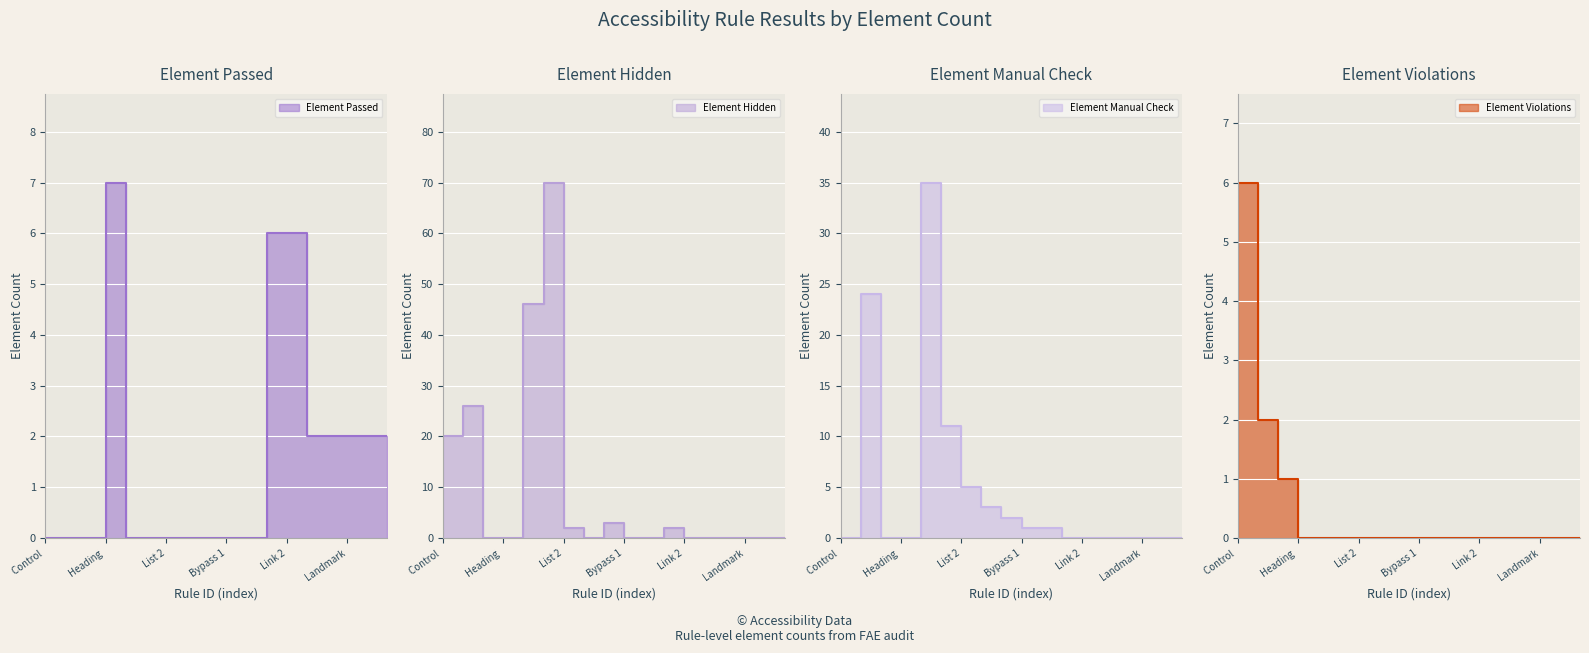

What is the difference between the second highest and minimum values in the Element Hidden series?

46